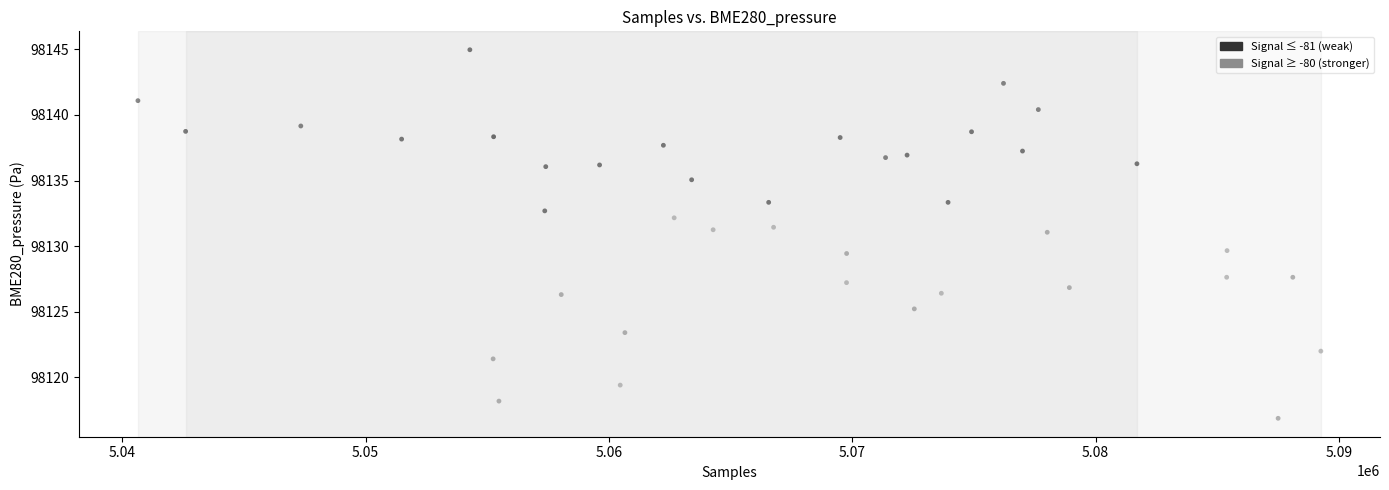

What is the range of Y values (max minus min)?

28.1